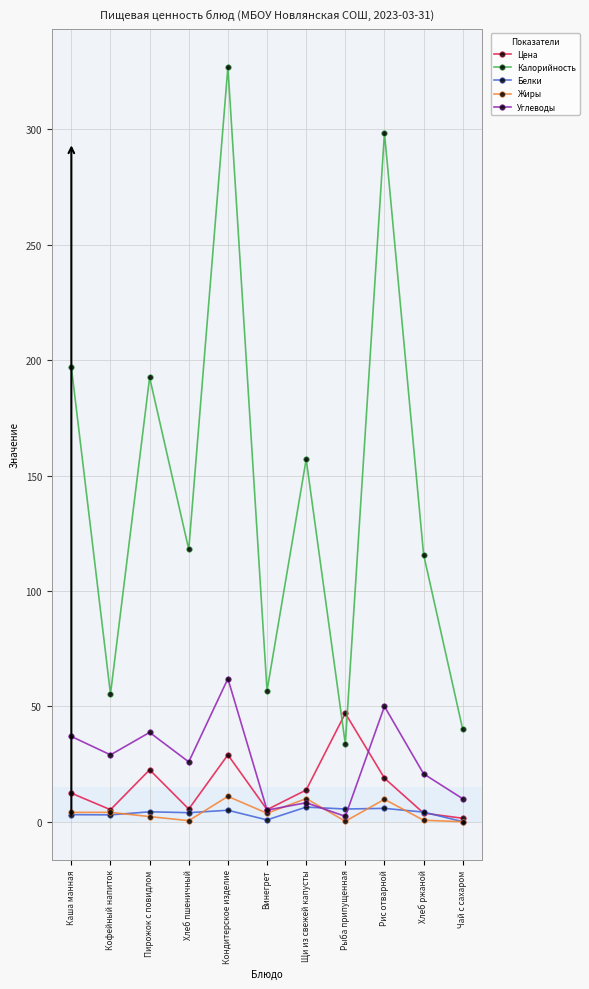

In Цена, how many points are lower than both neighbors (excluding endpoints)?

3